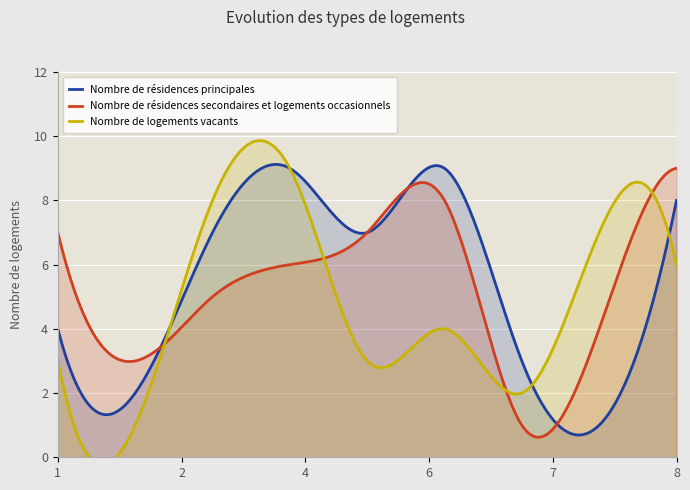

What is the spread (max minus min) of values at 3?

3